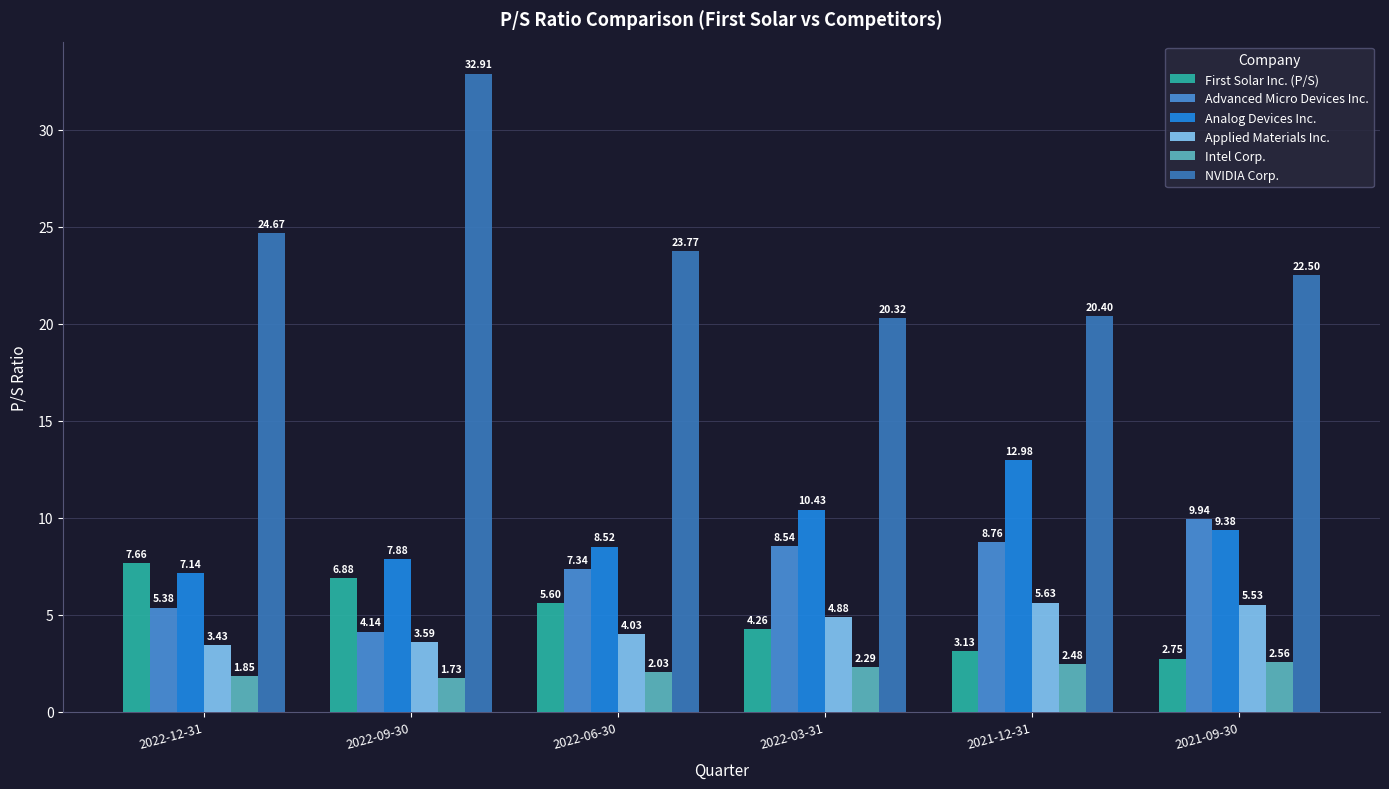

How many data points in Applied Materials Inc. are less than 4?

2